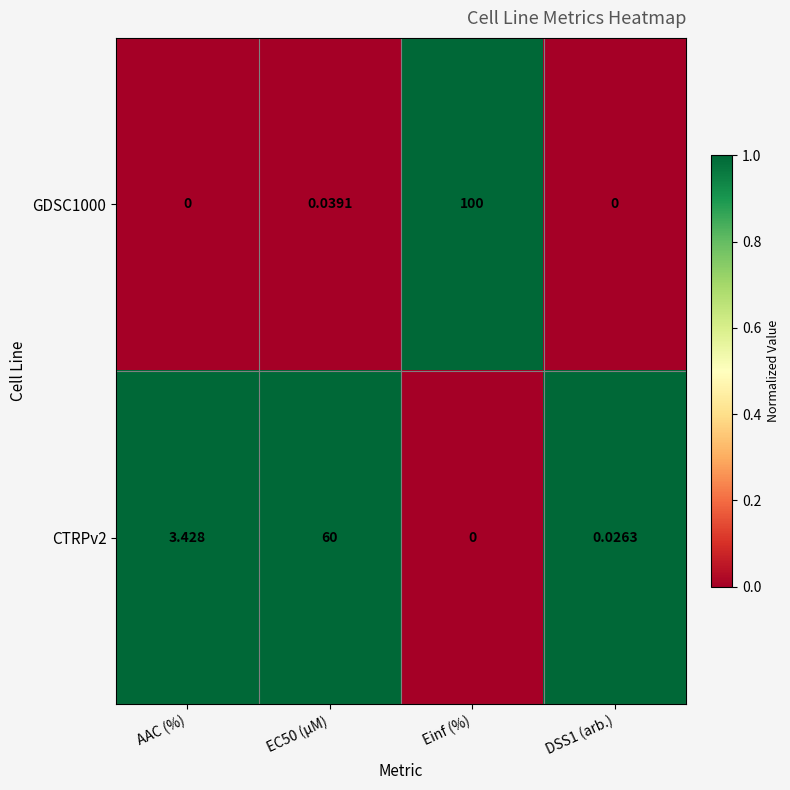

Is the value of GDSC1000 at DSS1 (arb.) greater than the value of CTRPv2 at EC50 (µM)?

No